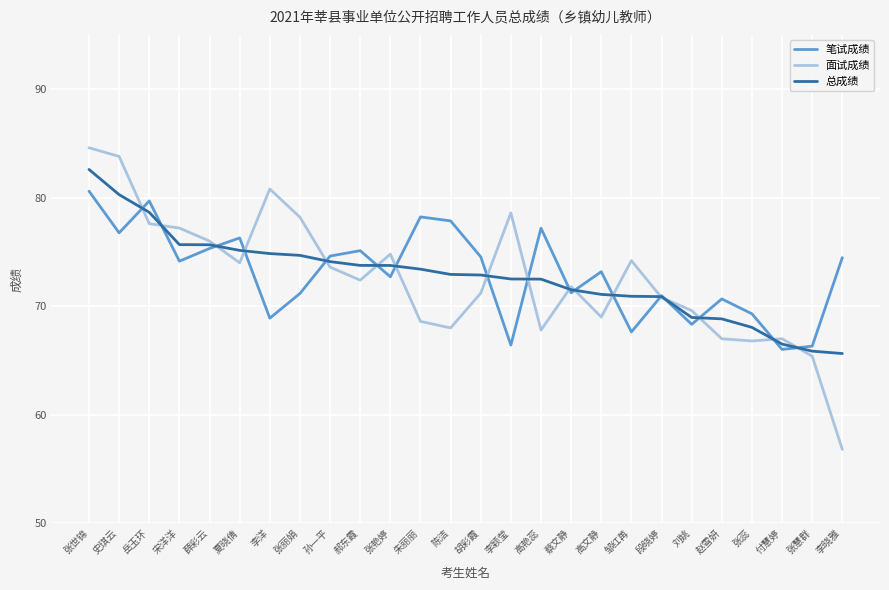

The 总成绩 series shows 73.4 at 朱丽丽. True or false?

True